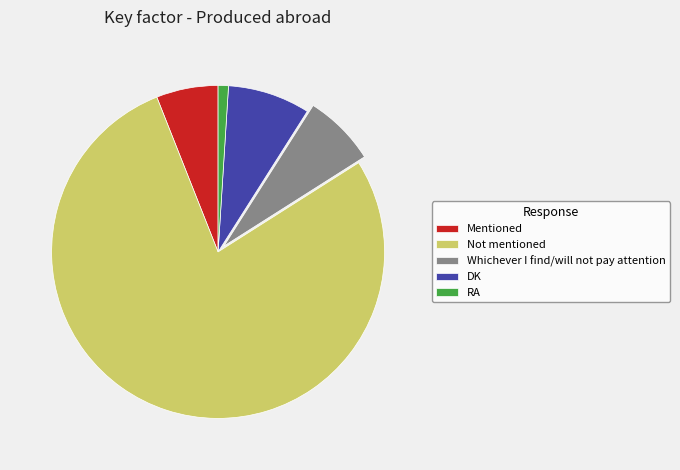

Which category has the smallest portion of the pie?

RA